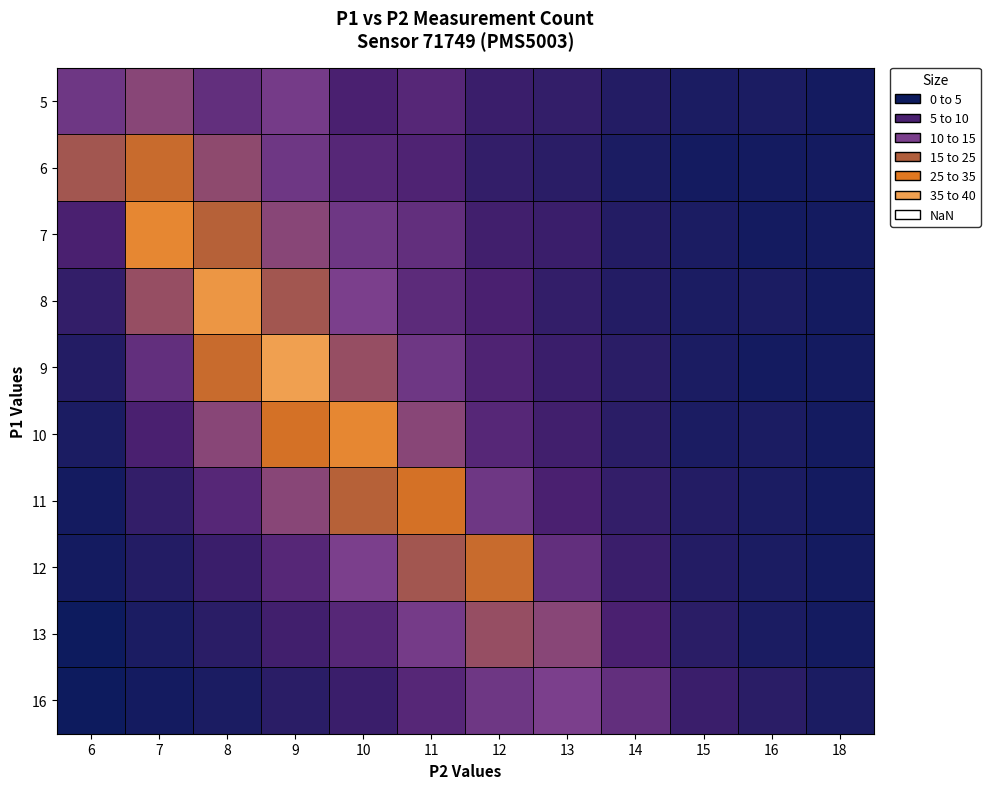

Between 18 and 8, which is larger?

8